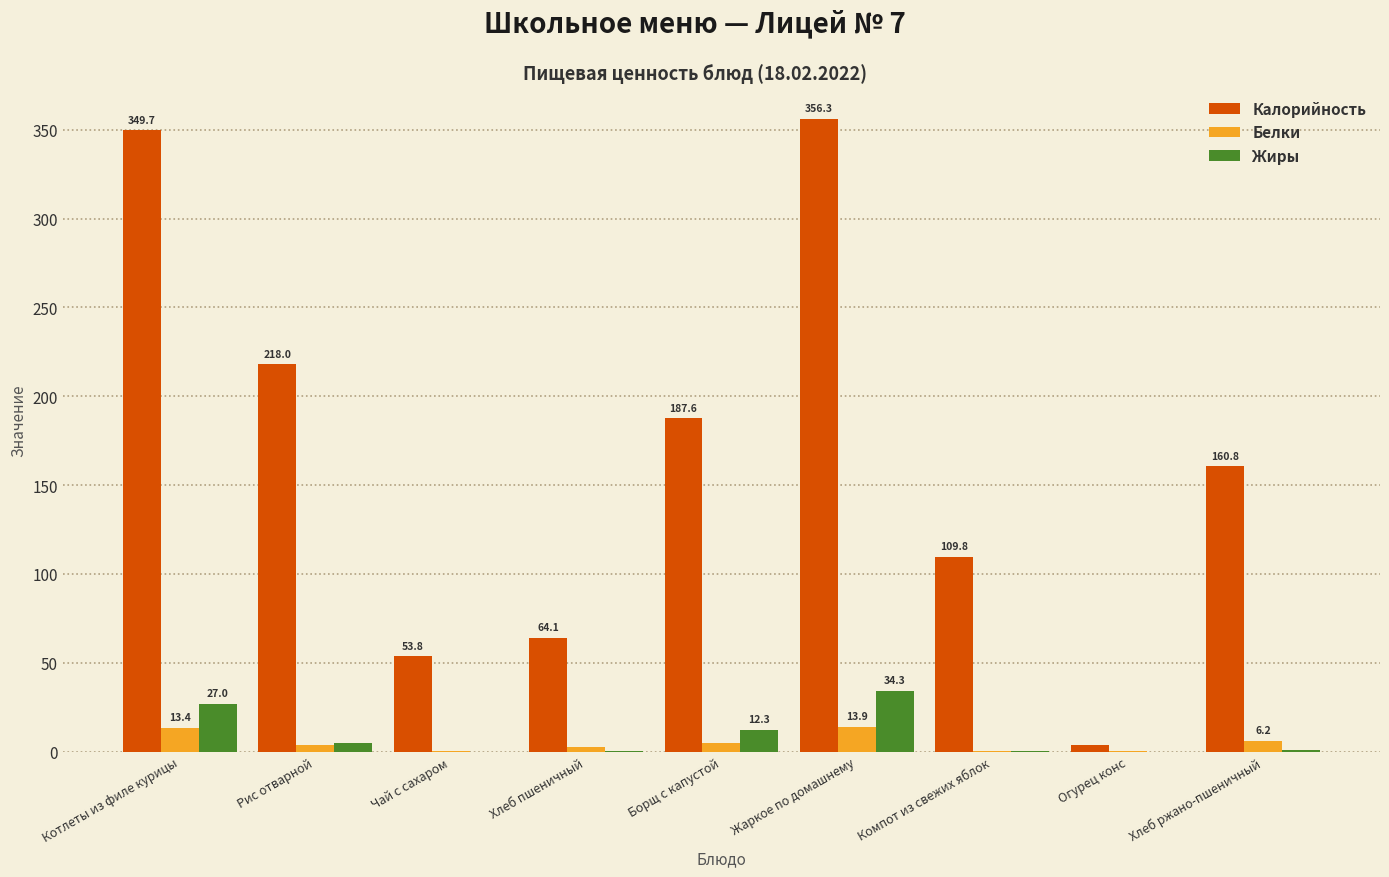

What is the sum of the Жиры values at Рис отварной and Котлеты из филе курицы?

31.7